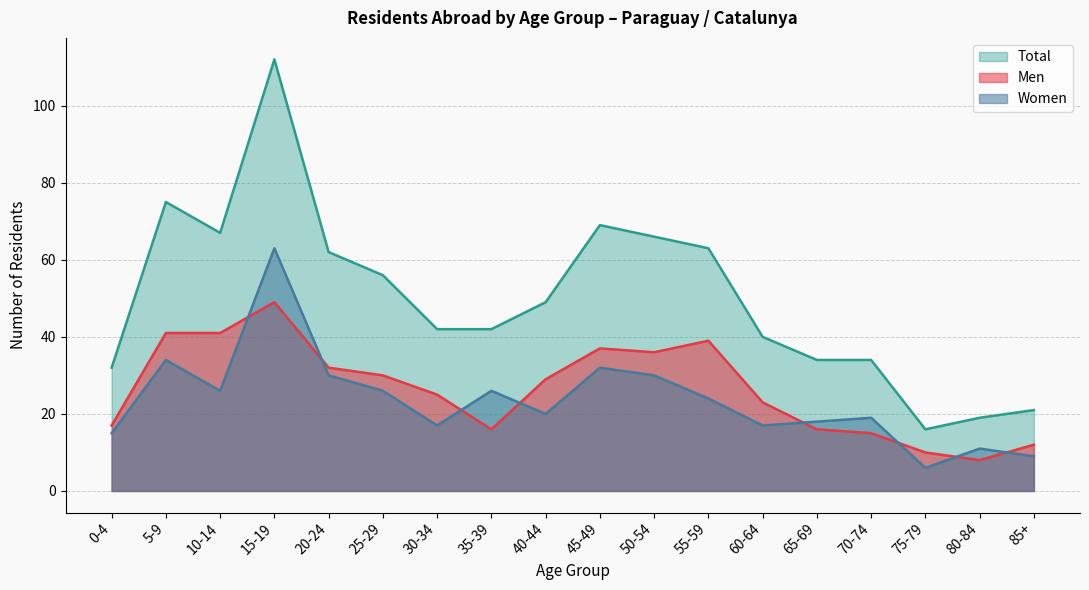

What is the difference between the Men values at 70-74 and 10-14?

26